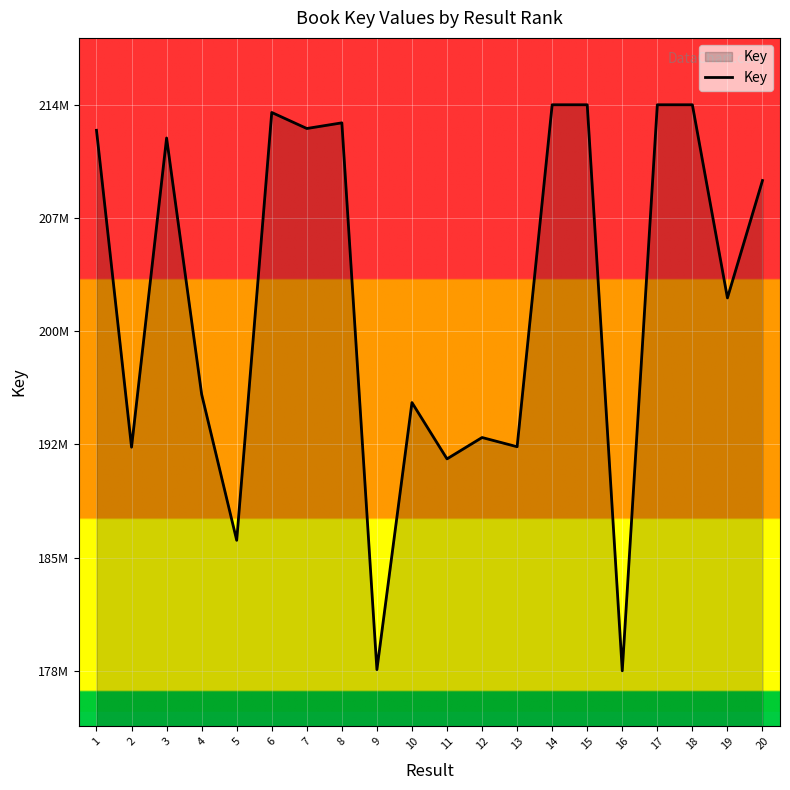

Does the chart have visible grid lines?

Yes